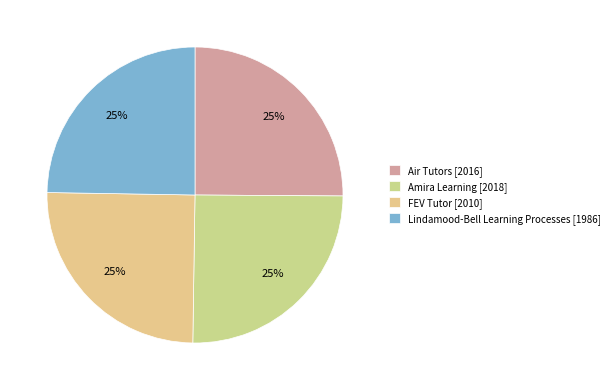

What percentage is the FEV Tutor slice, to the nearest percent?

25%